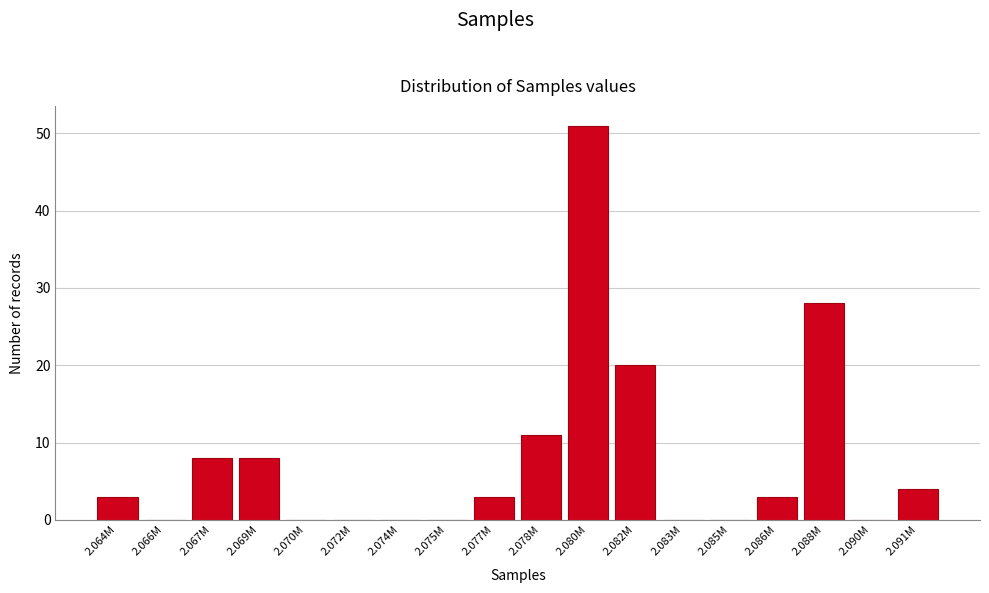

Reading left to right, extract all data points from this chart.

2.064M=3	2.066M=0	2.067M=8	2.069M=8	2.070M=0	2.072M=0	2.074M=0	2.075M=0	2.077M=3	2.078M=11	2.080M=51	2.082M=20	2.083M=0	2.085M=0	2.086M=3	2.088M=28	2.090M=0	2.091M=4